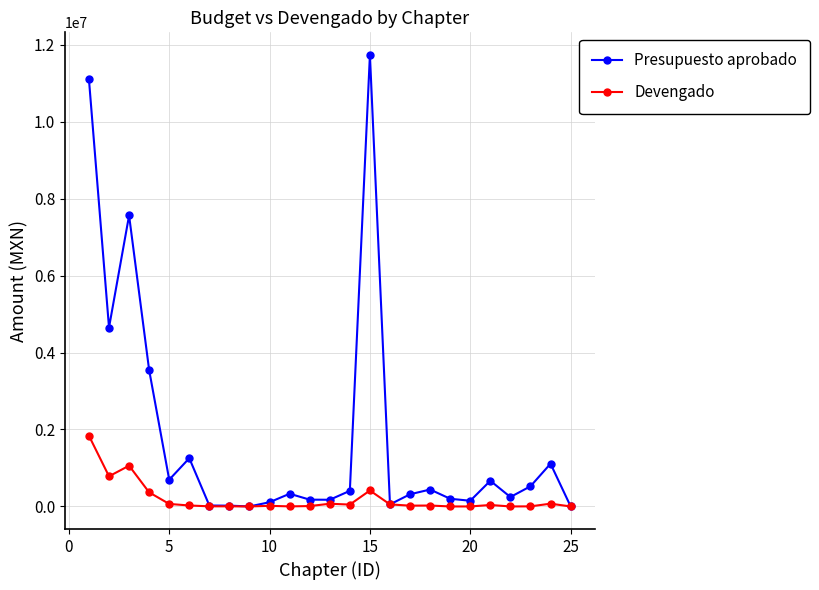

How many categories are shown in the chart?

25